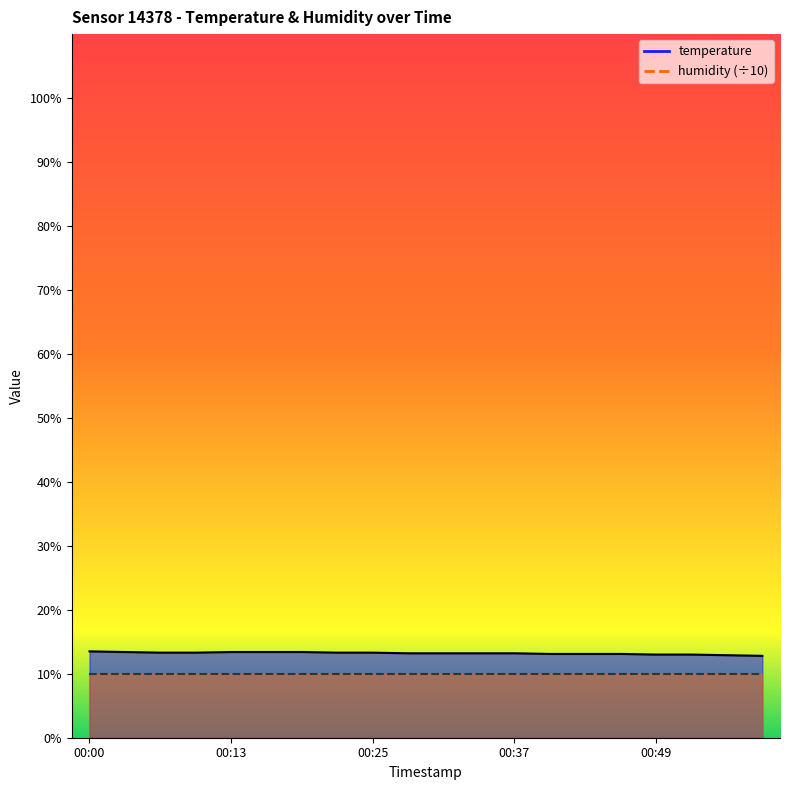

Between 00:25 and 00:43, which is larger?

00:25